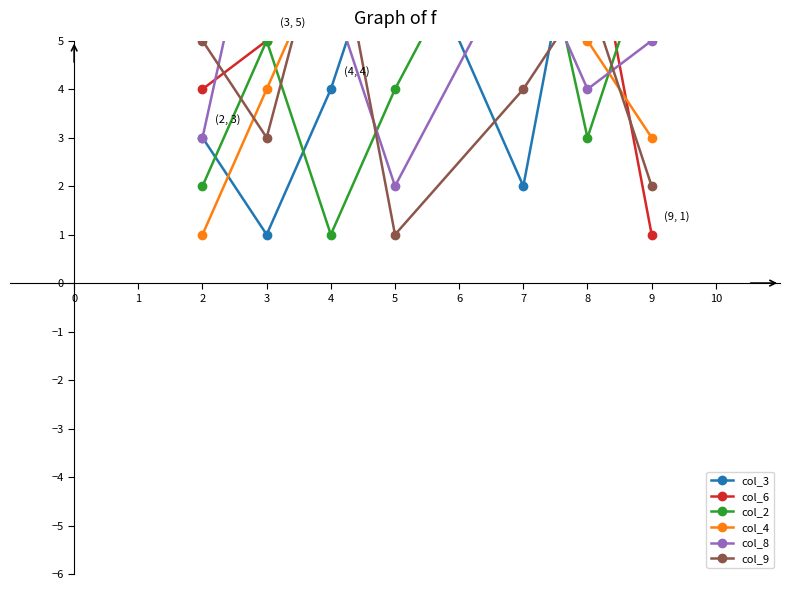

What is the sum of all col_3 values?

33